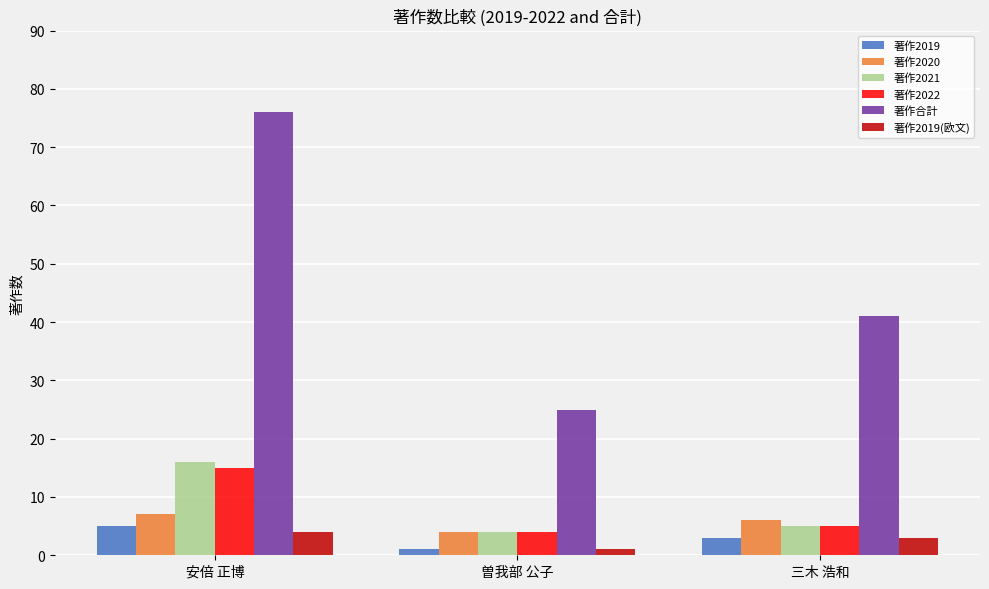

What is the difference between the maximum and second lowest values in the 著作2019 series?

2